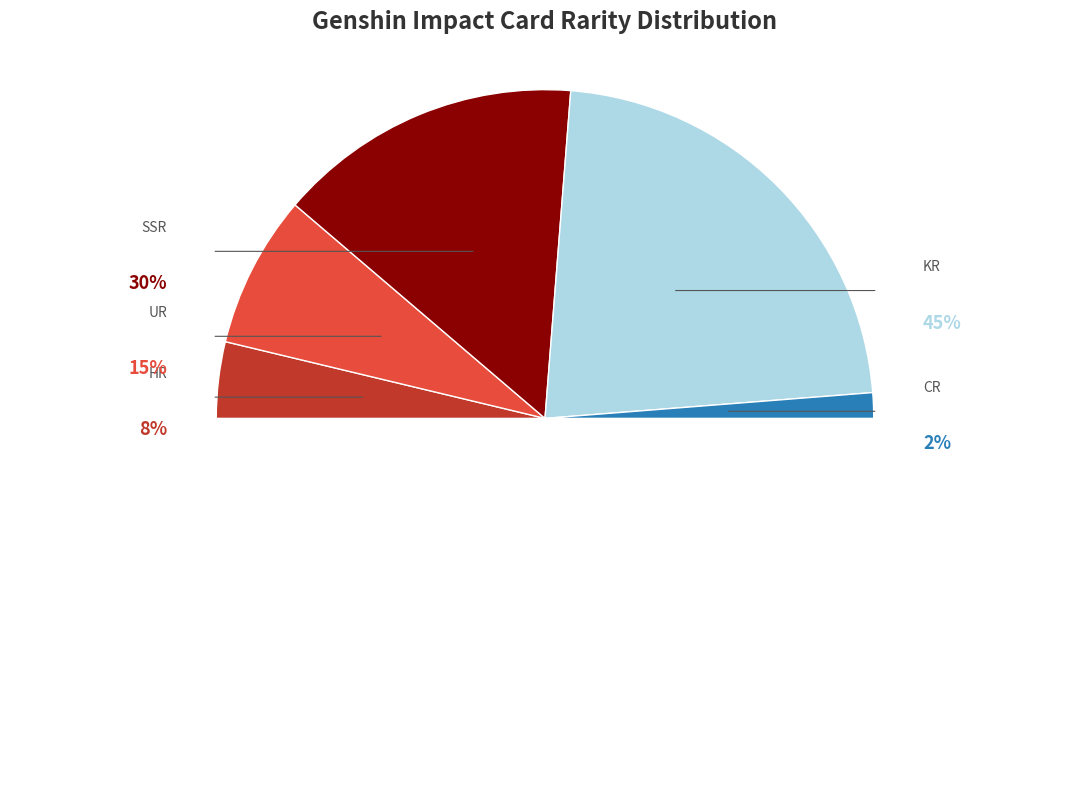

How many slices are in this pie chart?

5